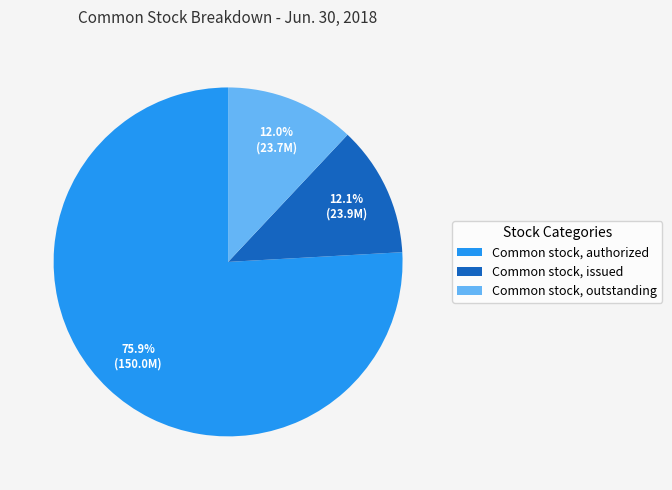

To the nearest percent, what percentage of the pie is Common stock, authorized?

76%